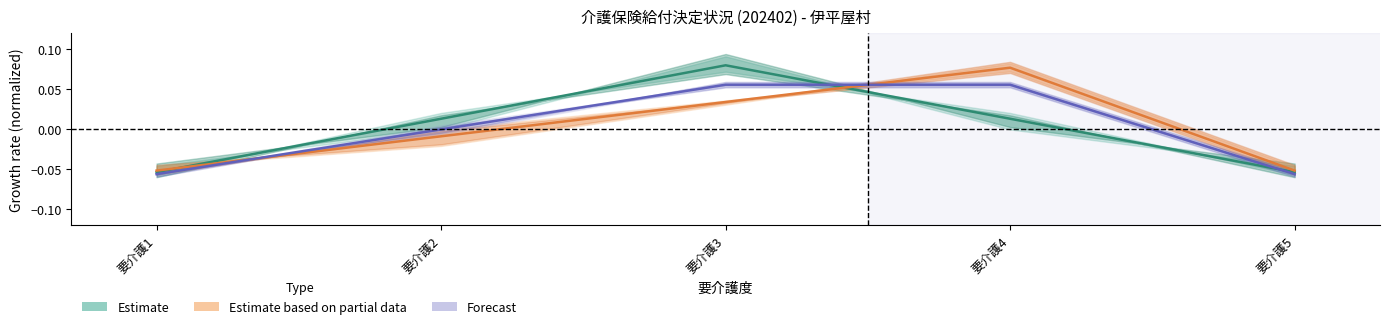

In Estimate based on partial data, how many points are higher than both neighbors (excluding endpoints)?

1